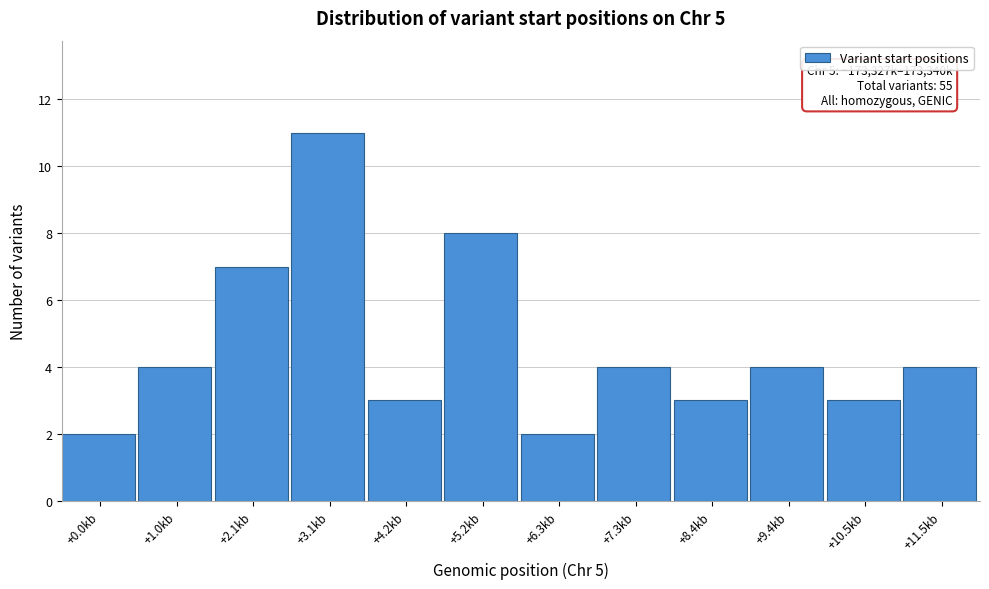

Reading left to right, extract all data points from this chart.

2	4	7	11	3	8	2	4	3	4	3	4